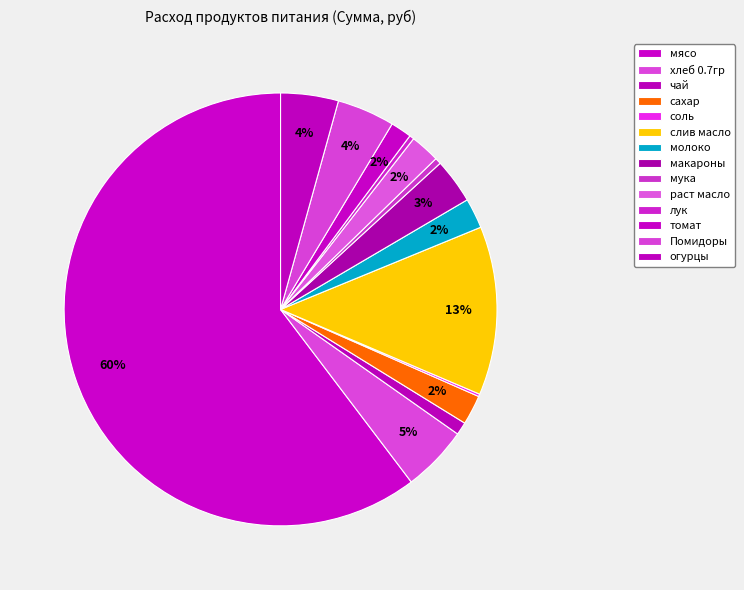

The мясо slice represents 60% of the pie. True or false?

True